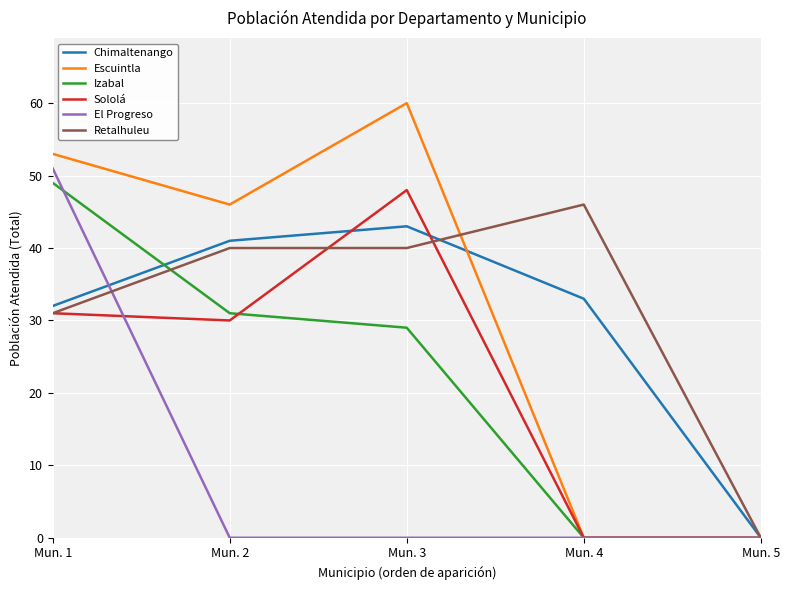

Where is Sololá nearest to the value 24?

Mun. 2